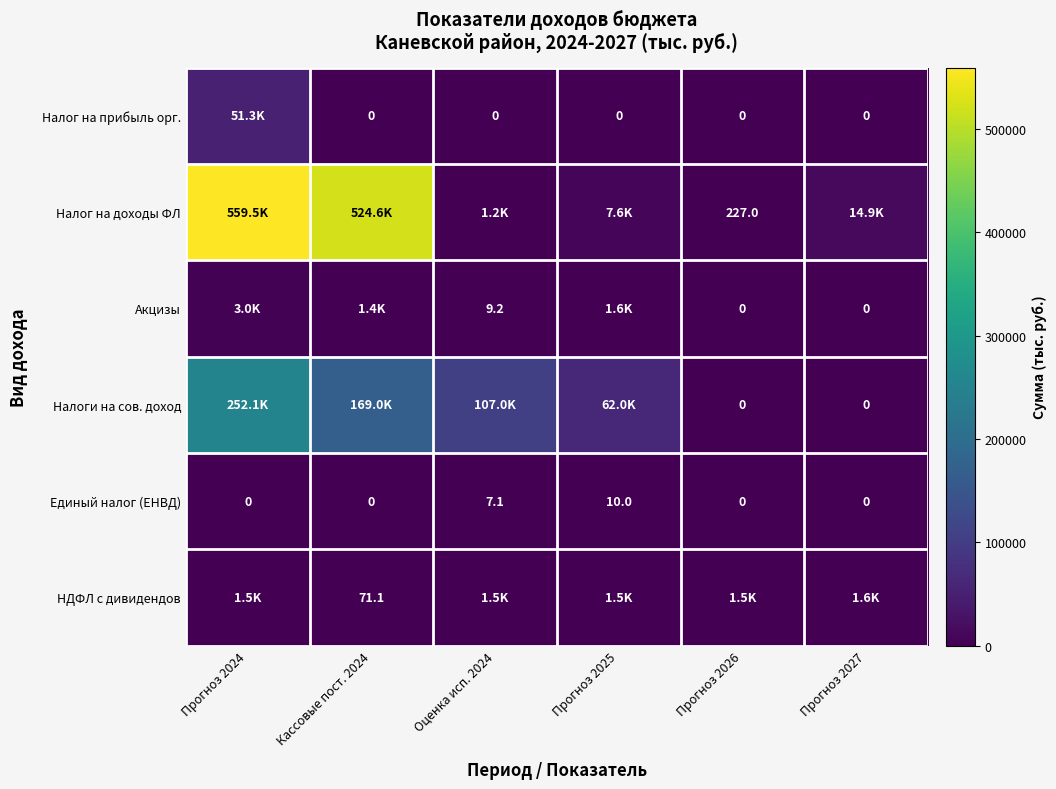

At how many categories does at least one series exceed 143948?

2